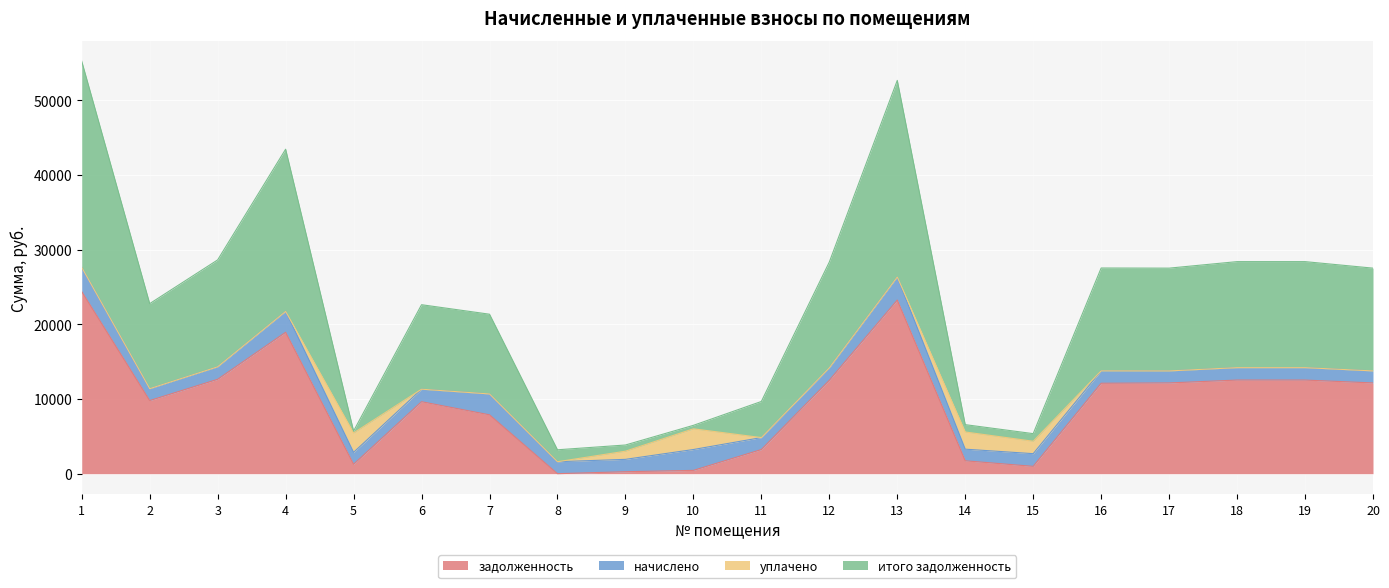

Is the value of задолженность at 10 greater than the value of итого задолженность at 8?

No